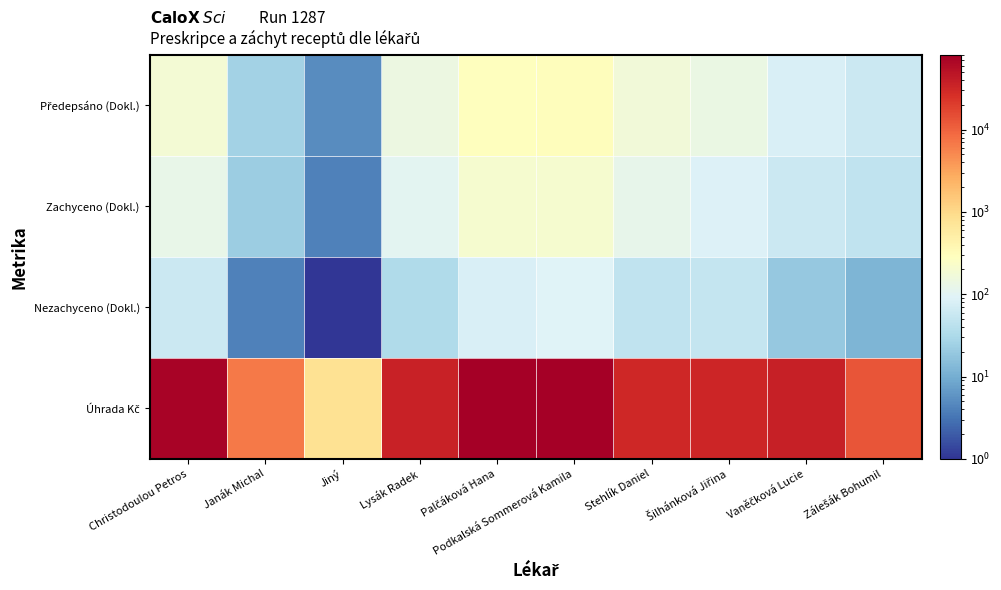

Between Jiný and Podkalská Sommerová Kamila, which series saw the biggest shift?

Úhrada Kč